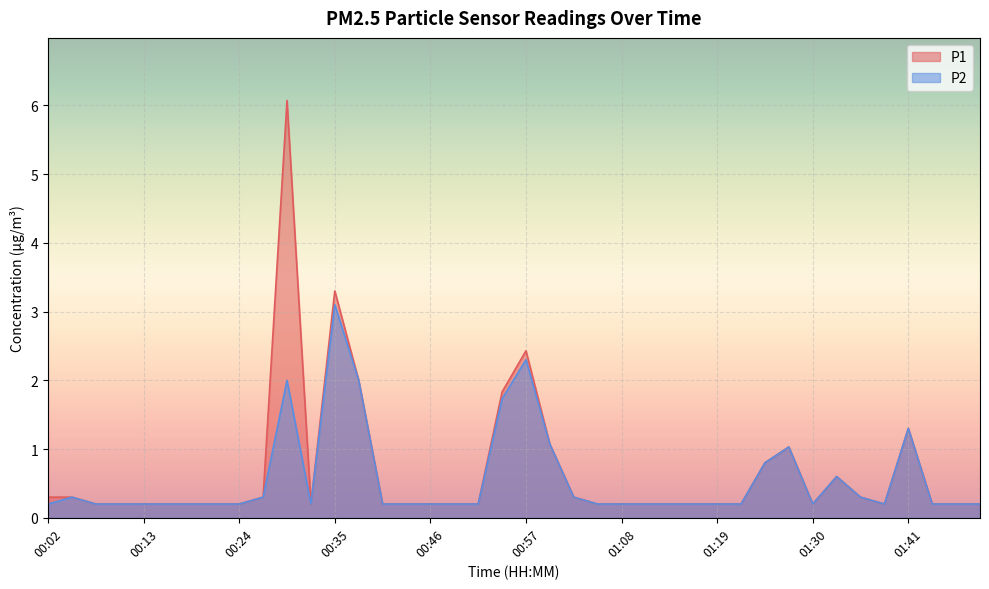

Which label corresponds to the largest value in the chart?

00:30